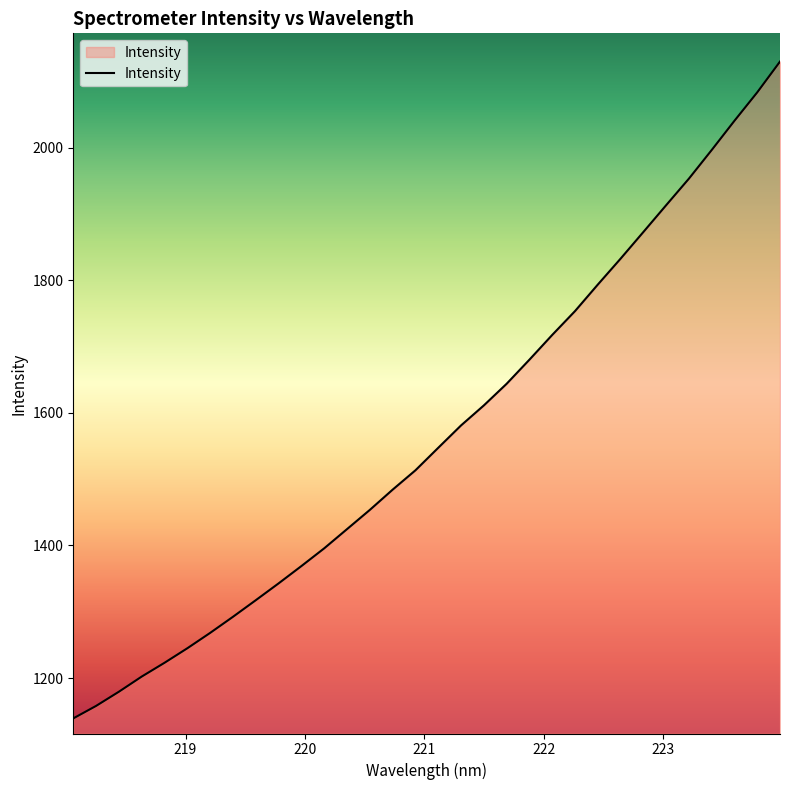

What is the difference between the second highest and minimum values?

944.5